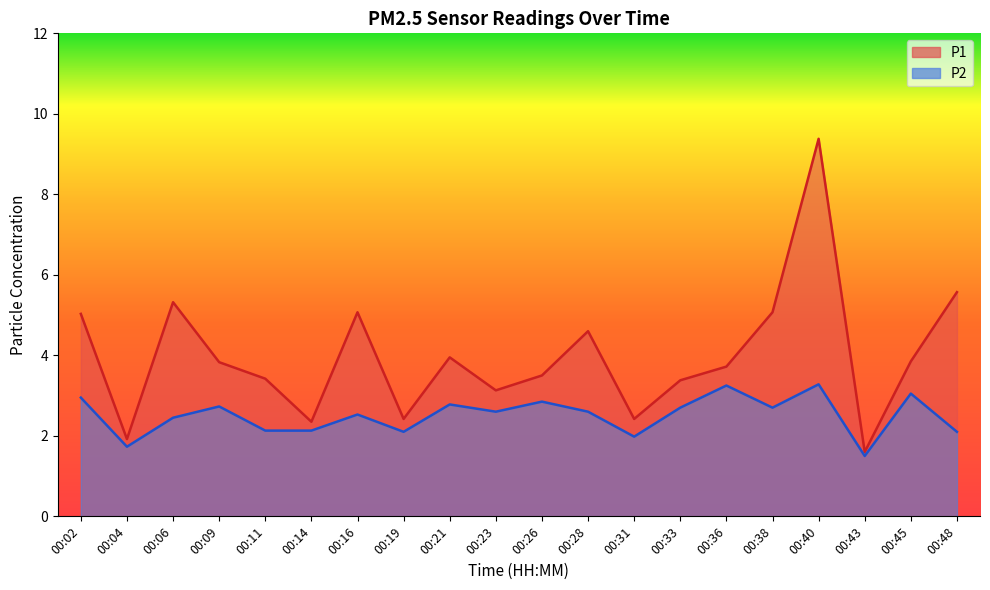

Reading left to right, extract all data points from this chart.

P1: 5.0	1.9	5.3	3.8	3.4	2.4	5.1	2.4	4.0	3.1	3.5	4.6	2.4	3.4	3.7	5.1	9.4	1.6	3.9	5.6
P2: 3.0	1.7	2.5	2.7	2.1	2.1	2.5	2.1	2.8	2.6	2.9	2.6	2.0	2.7	3.2	2.7	3.3	1.5	3.0	2.1